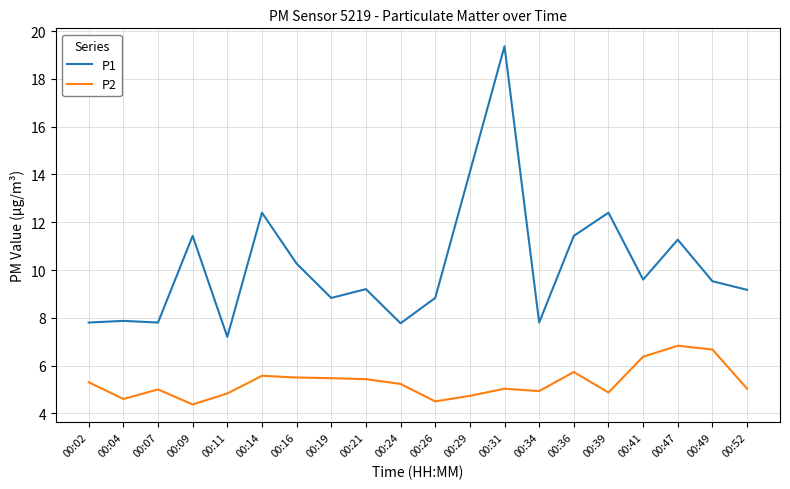

At which label does P2 first exceed 5?

00:02